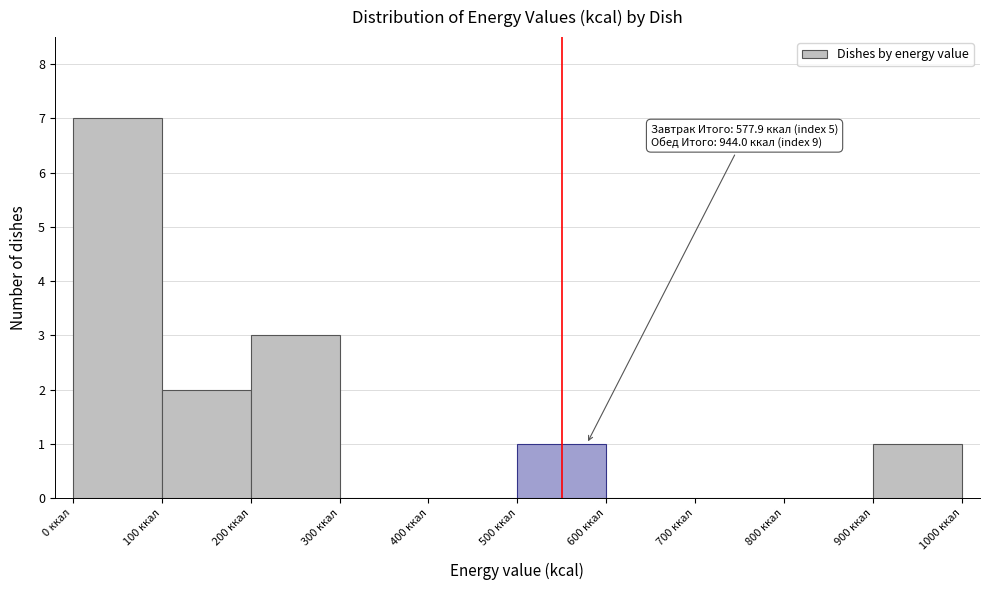

Which range on the x-axis has the tallest bar?

0 to 100